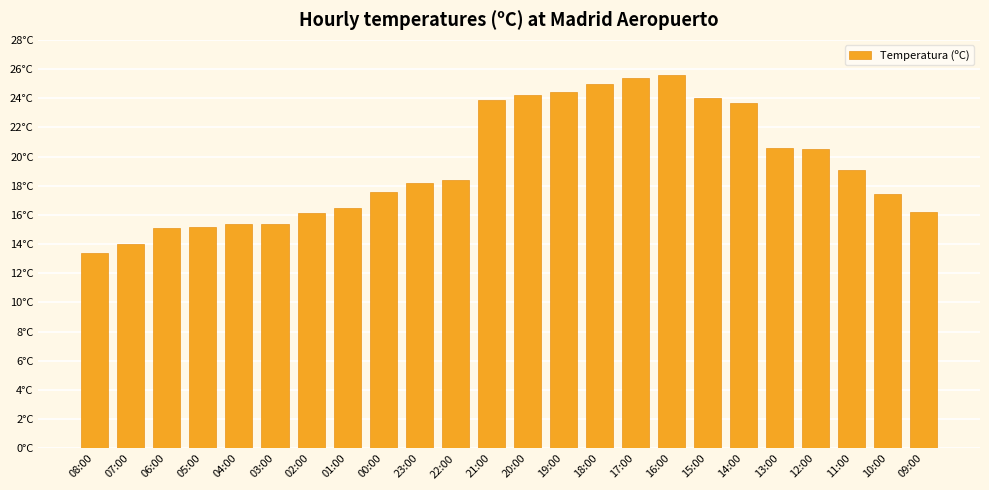

Is it true that the value at 02:00 is 16.1?

True